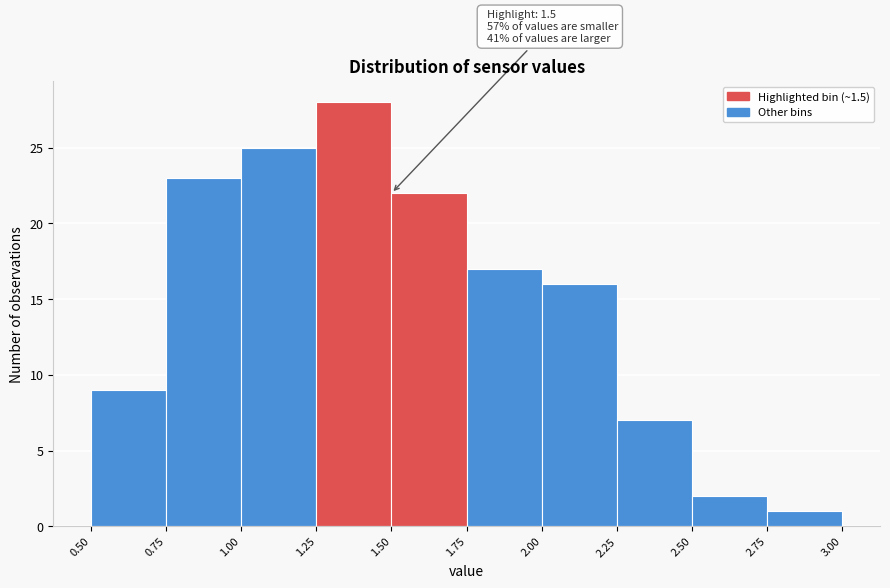

Which range on the x-axis has the tallest bar?

1.25 to 1.50